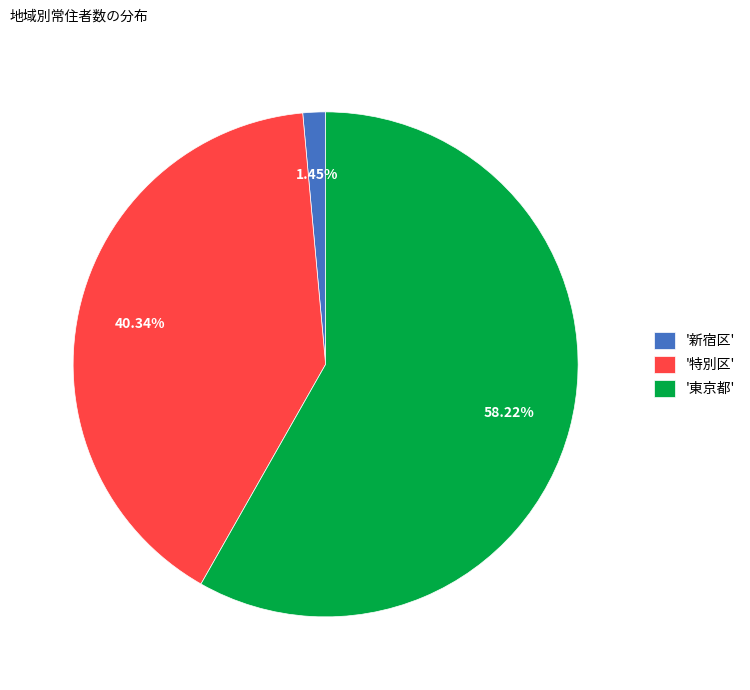

What is the largest slice in the pie chart?

'東京都'